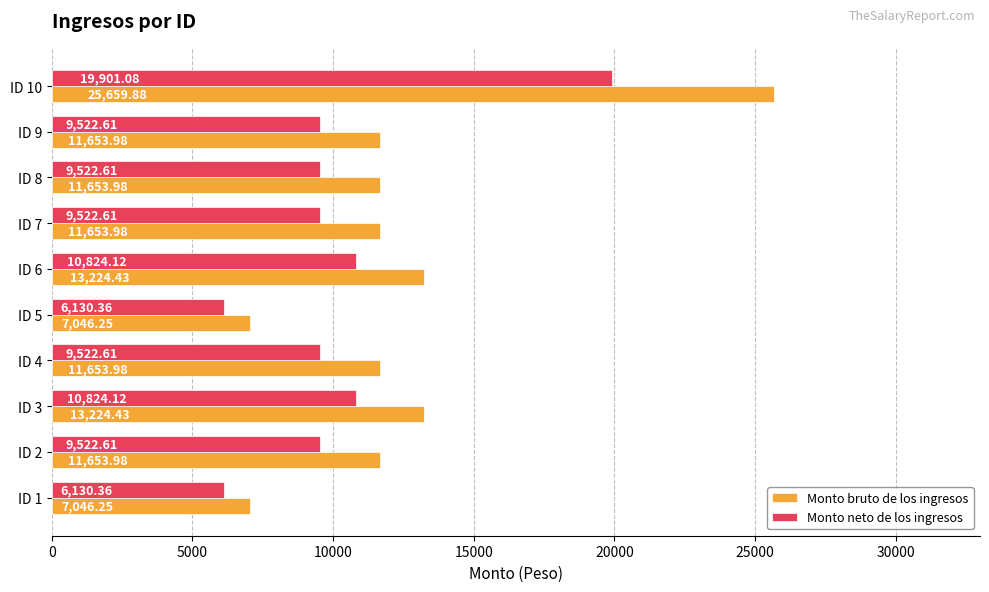

What is the greatest value displayed?

25659.9